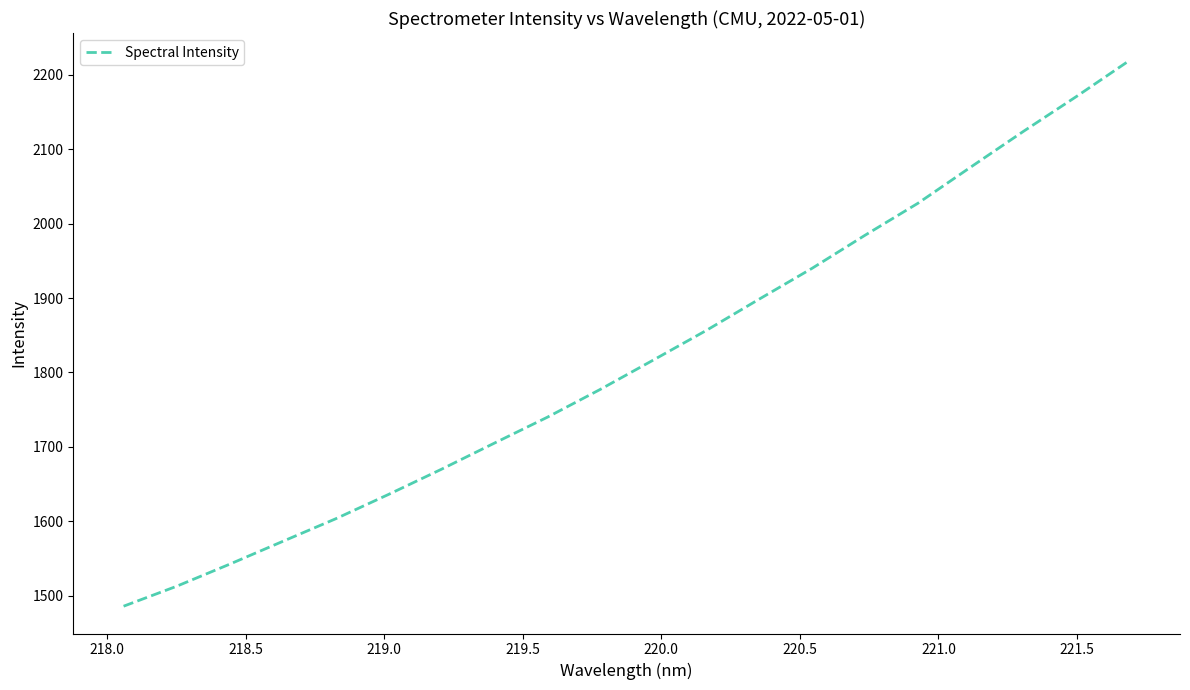

What is the difference between the second highest and minimum values?

685.4